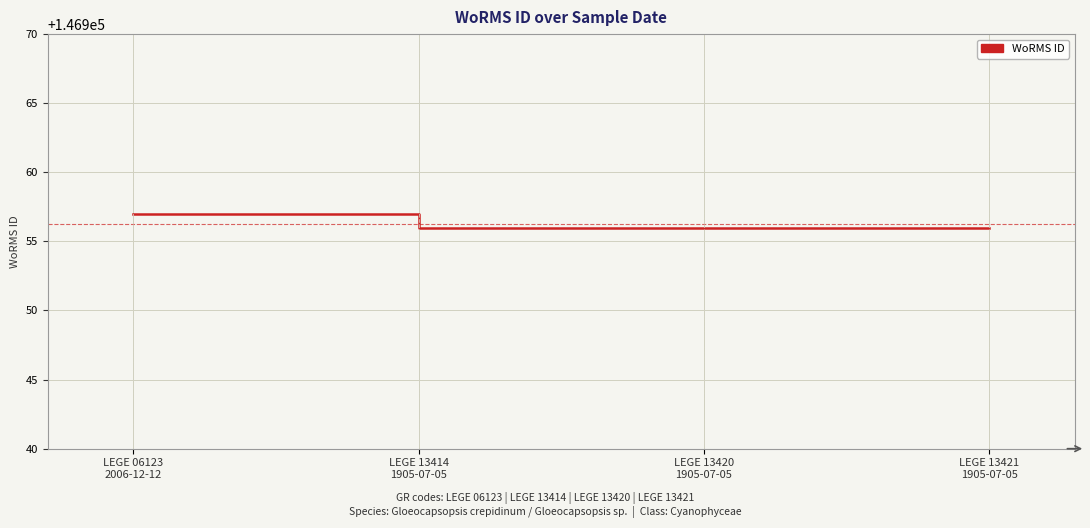

True or false: the data shows 45479 at LEGE 13421
1905-07-05.

False